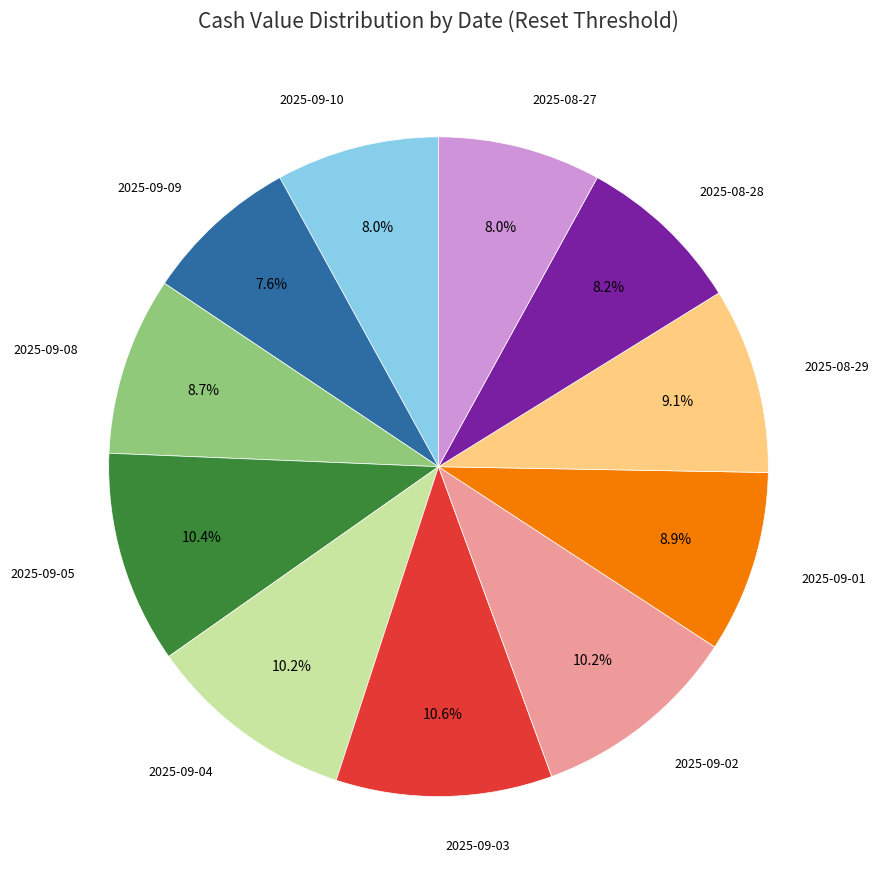

Count the number of slices in the pie.

11